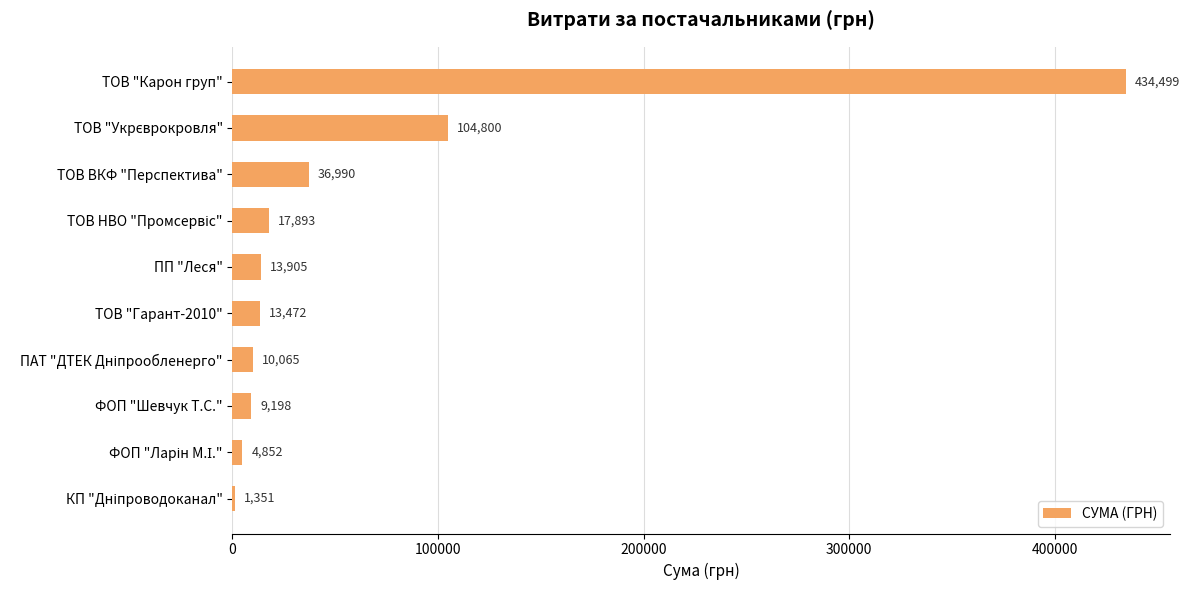

Between ТОВ ВКФ "Перспектива" and ТОВ "Карон груп", which is larger?

ТОВ "Карон груп"